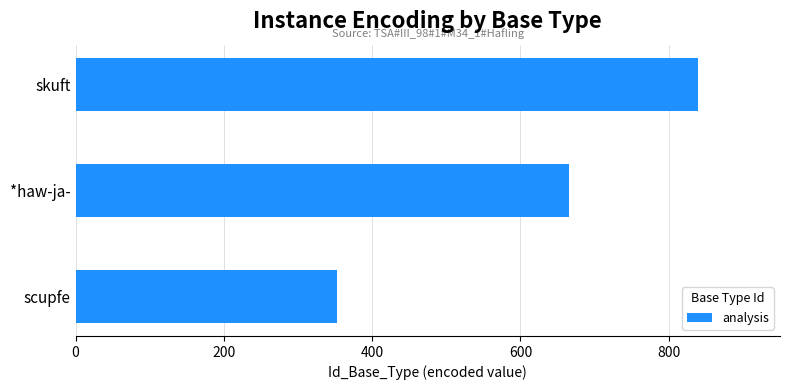

Which label corresponds to the largest value in the chart?

skuft